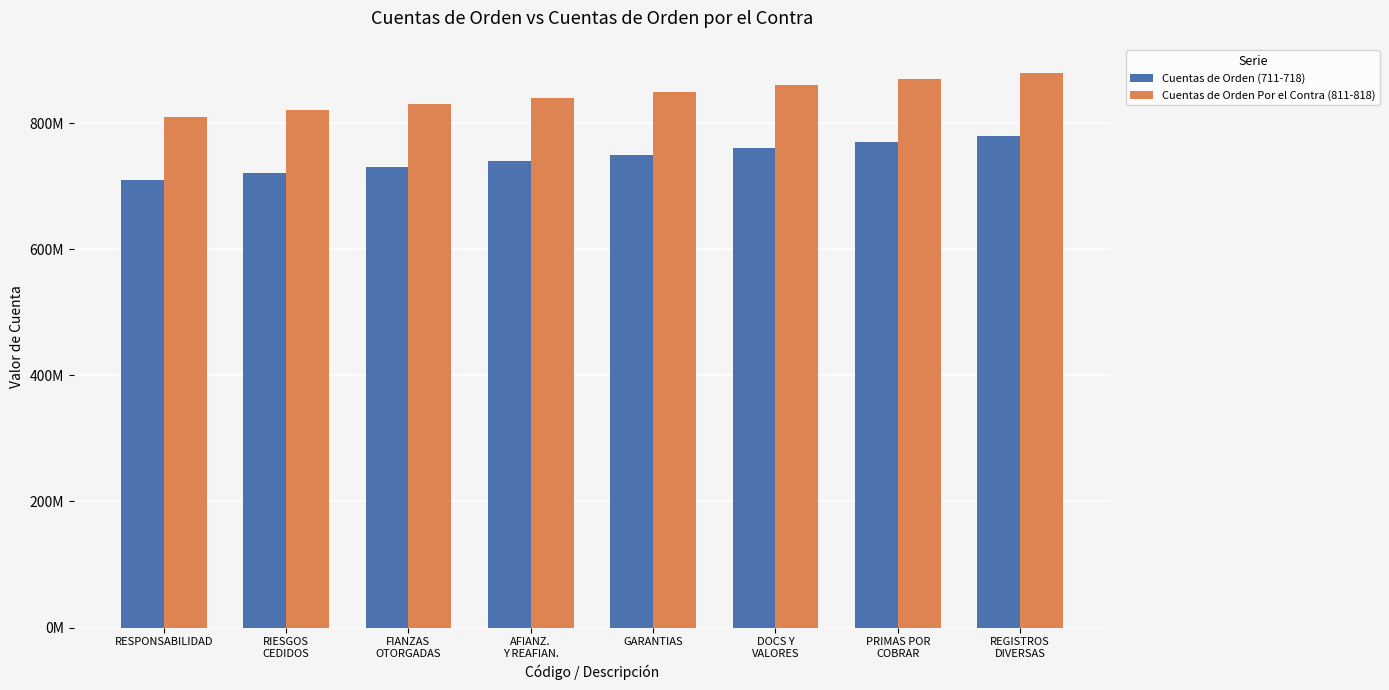

How many Cuentas de Orden Por el Contra (811-818) values are between 830000000 and 870000000?

5